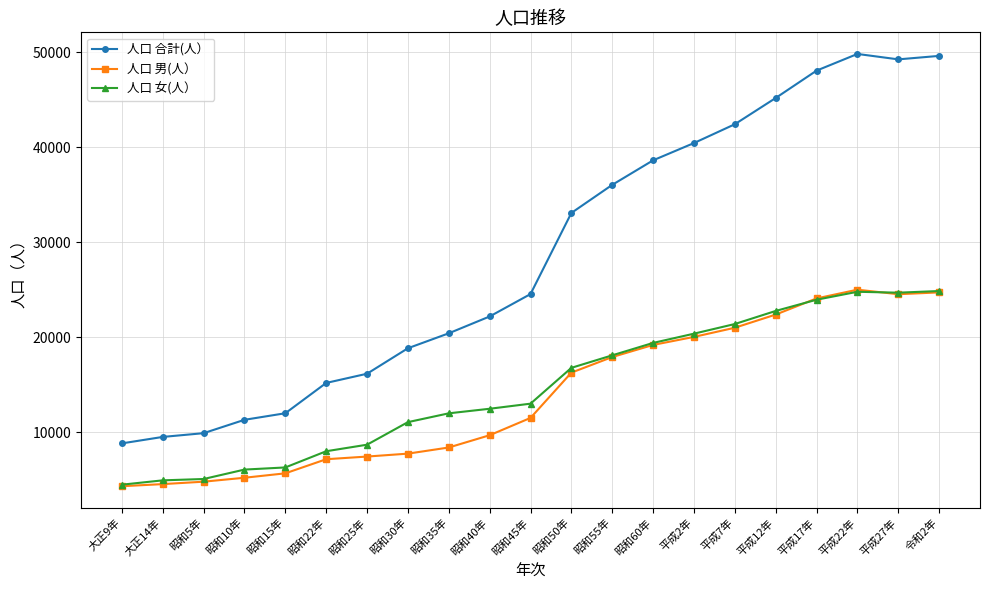

At which label is 人口 男(人） closest to 14676?

昭和50年